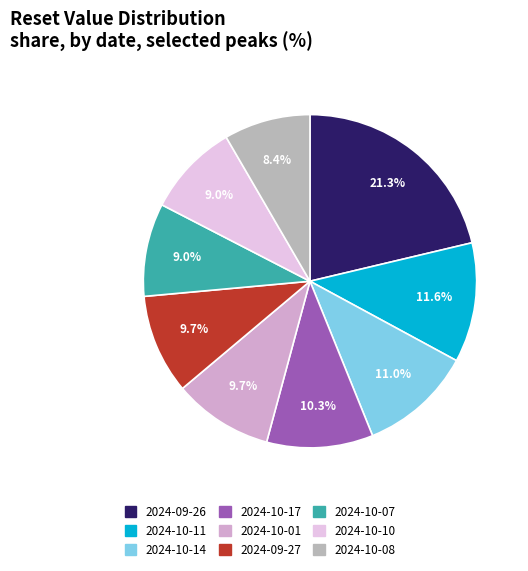

Which category has the smallest portion of the pie?

2024-10-08